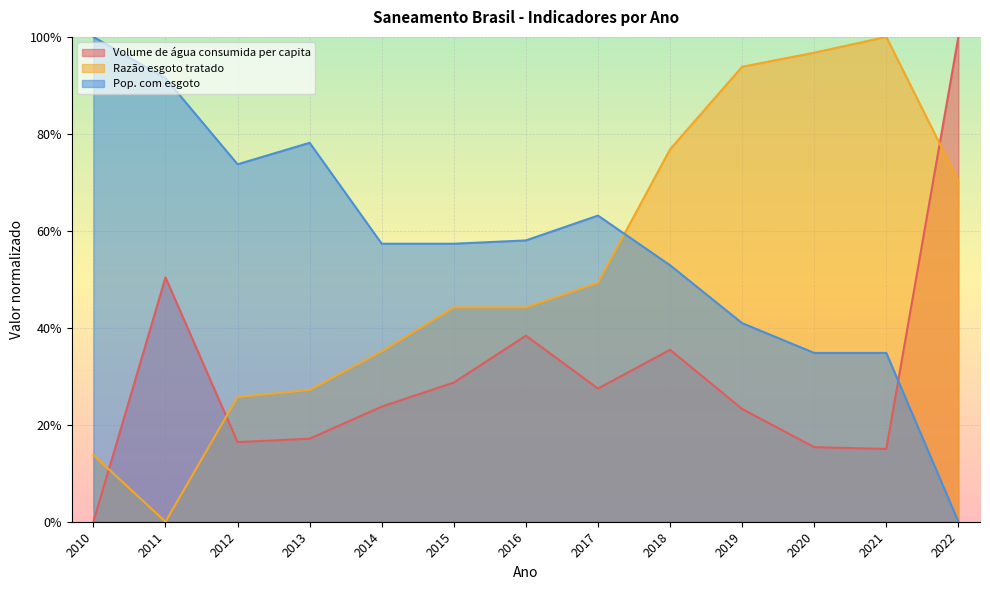

Reading left to right, transcribe all the data shown in this chart.

Volume de água consumida per capita: 0.0	0.5	0.2	0.2	0.2	0.3	0.4	0.3	0.4	0.2	0.2	0.2	1.0
Razão esgoto tratado: 0.1	0.0	0.3	0.3	0.4	0.4	0.4	0.5	0.8	0.9	1.0	1.0	0.7
Pop. com esgoto: 1.0	0.9	0.7	0.8	0.6	0.6	0.6	0.6	0.5	0.4	0.3	0.3	0.0